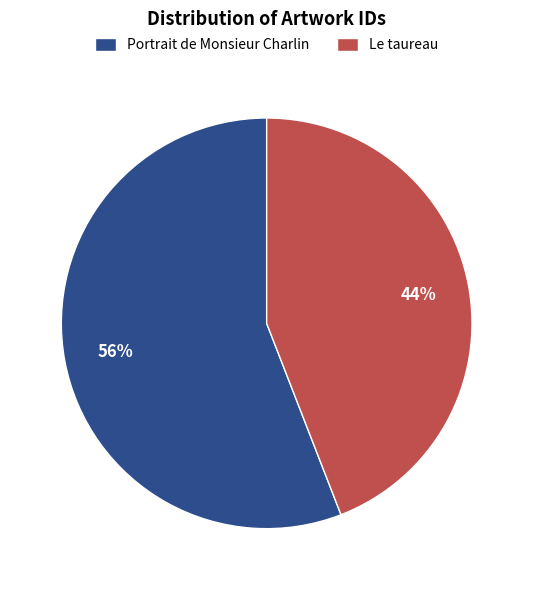

Approximately how many times larger is the value at Le taureau compared to Portrait de Monsieur Charlin?

0.8